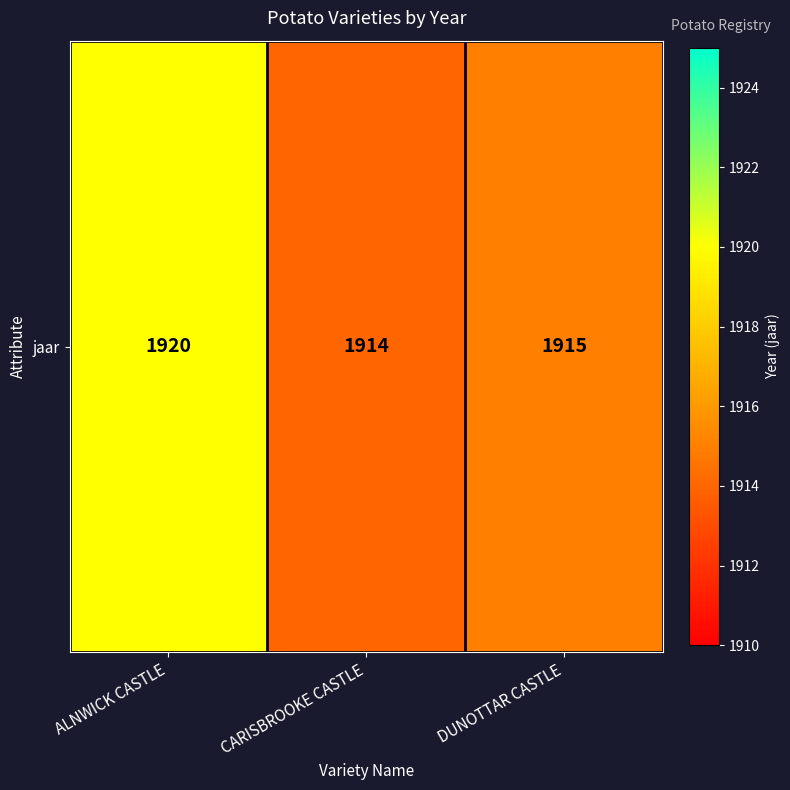

True or false: the data shows 1920 at ALNWICK CASTLE.

True